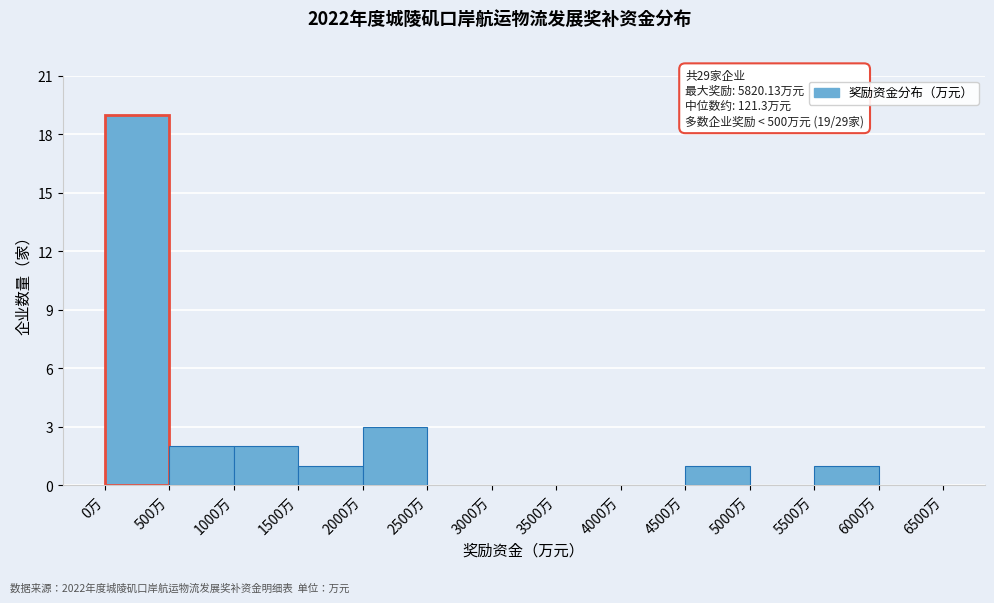

Over which range of the x-axis is the bar tallest?

0 to 500